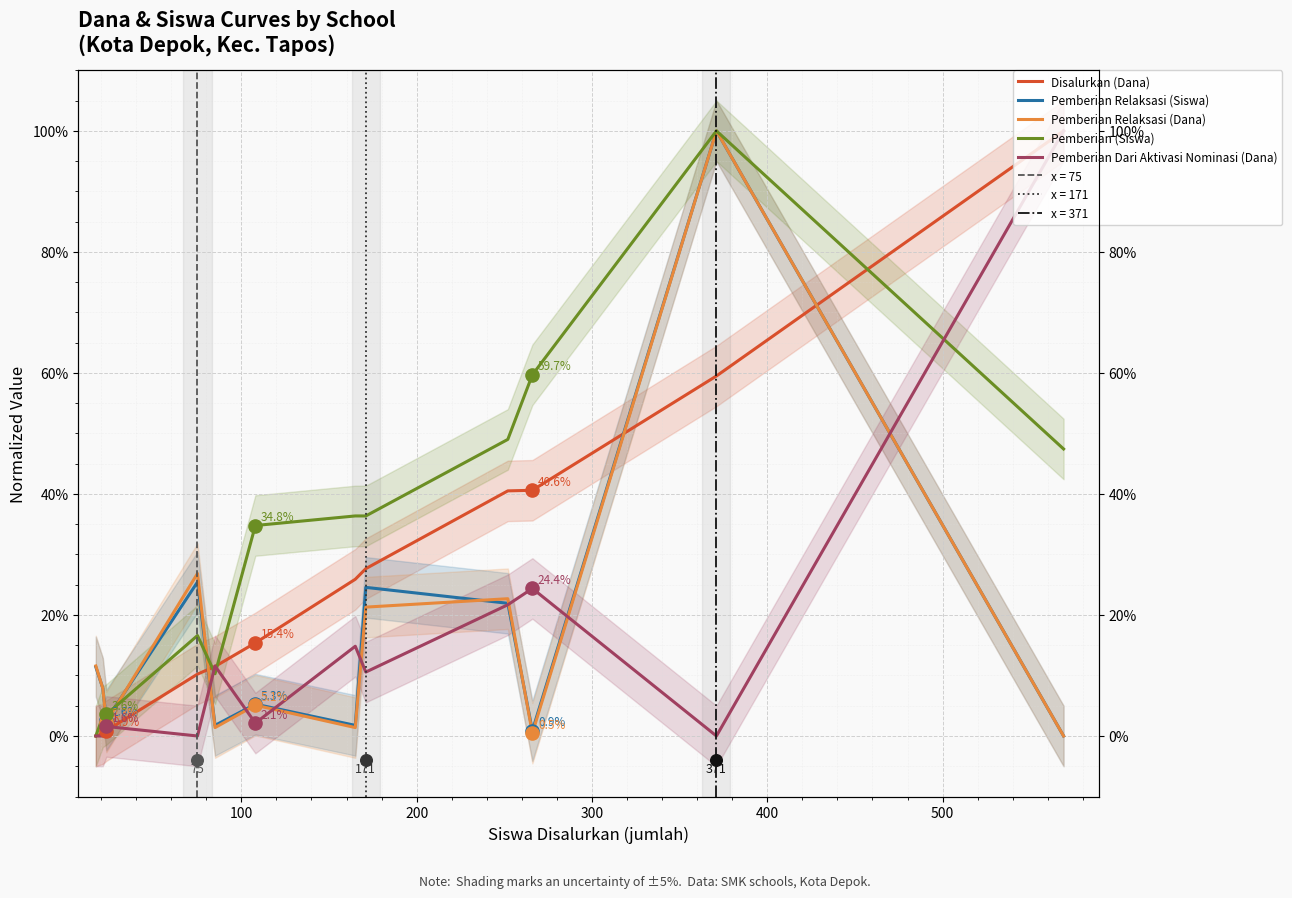

Which series has the largest total across all categories?

Pemberian (Siswa)